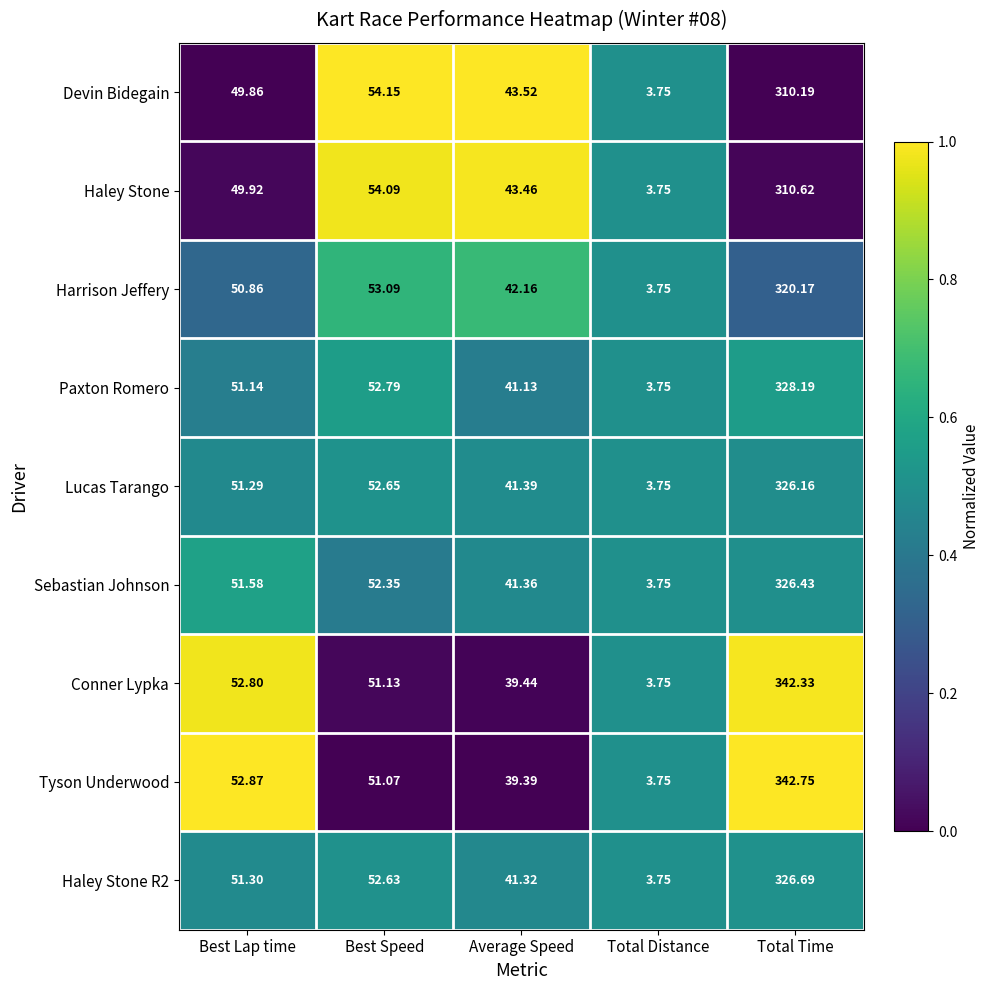

At which label is Lucas Tarango closest to 164?

Best Speed